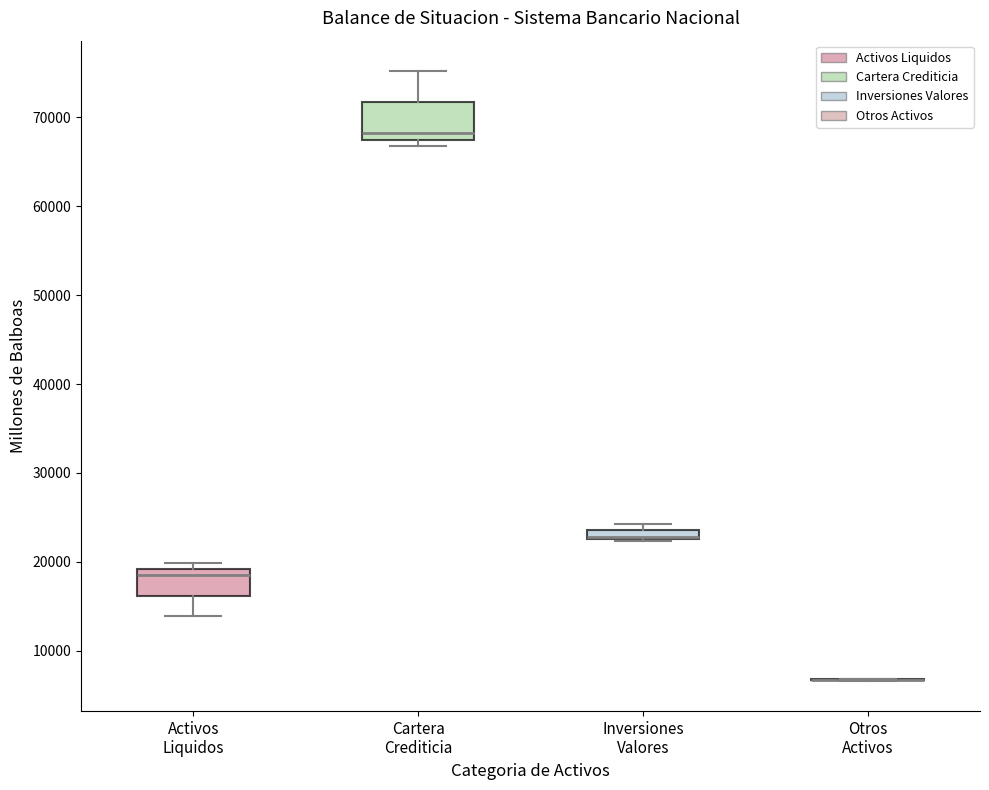

Where is the upper edge of the box for Inversiones Valores on the y-axis? The values are not printed on the chart, so give them approximately, as read against the axis.

24000